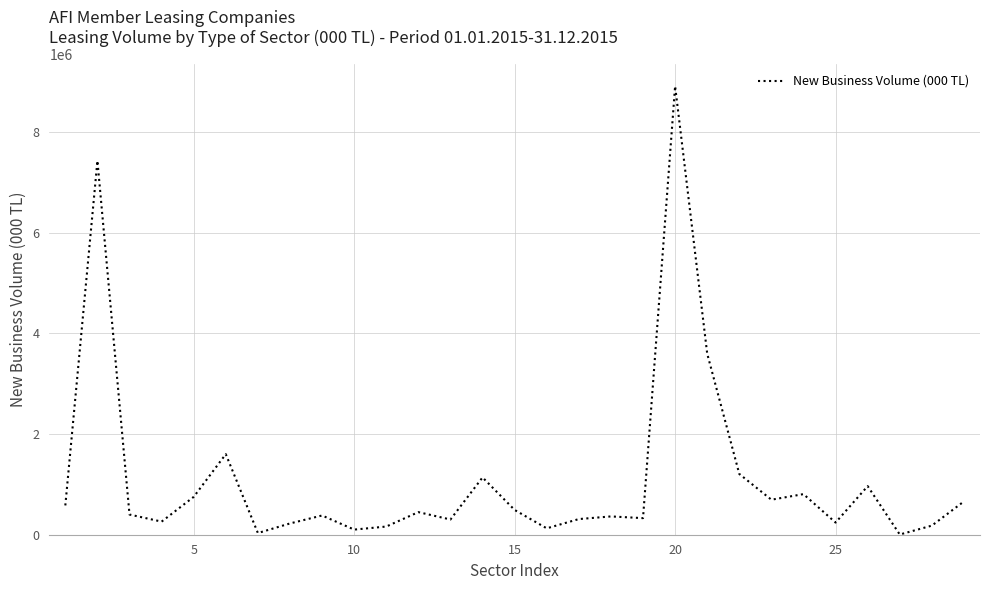

What is the minimum value shown in the chart?

4060.6